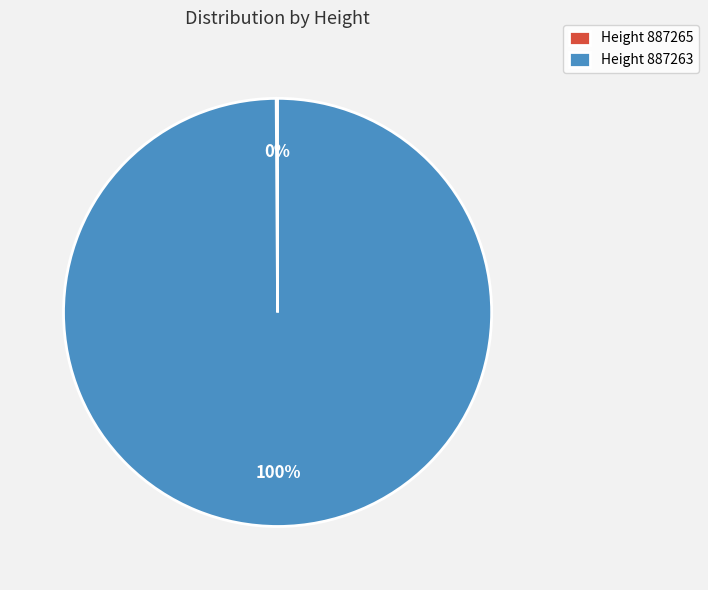

Which slice is the largest?

Height 887263